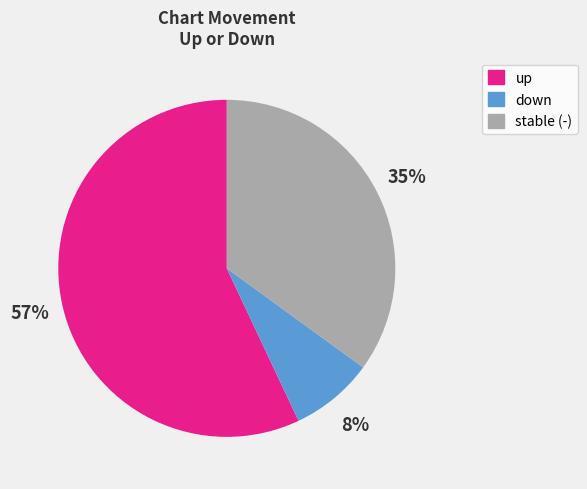

How many slices are in this pie chart?

3